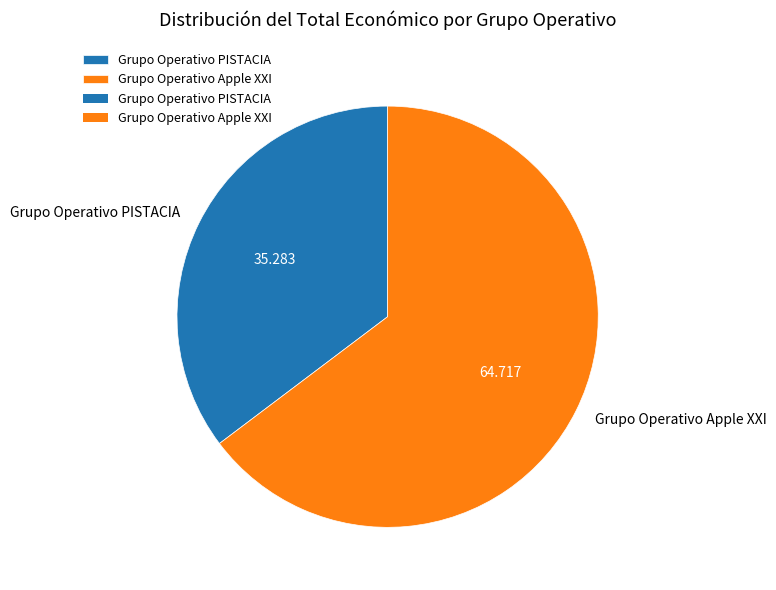

How many slices are in this pie chart?

2